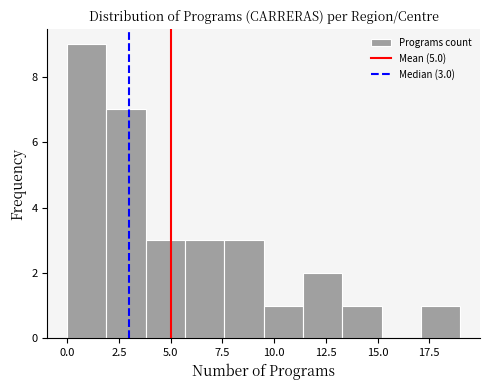

Around what value on the x-axis is the tallest bar? Give the approximate position of its centre, as read against the axis.

1.0